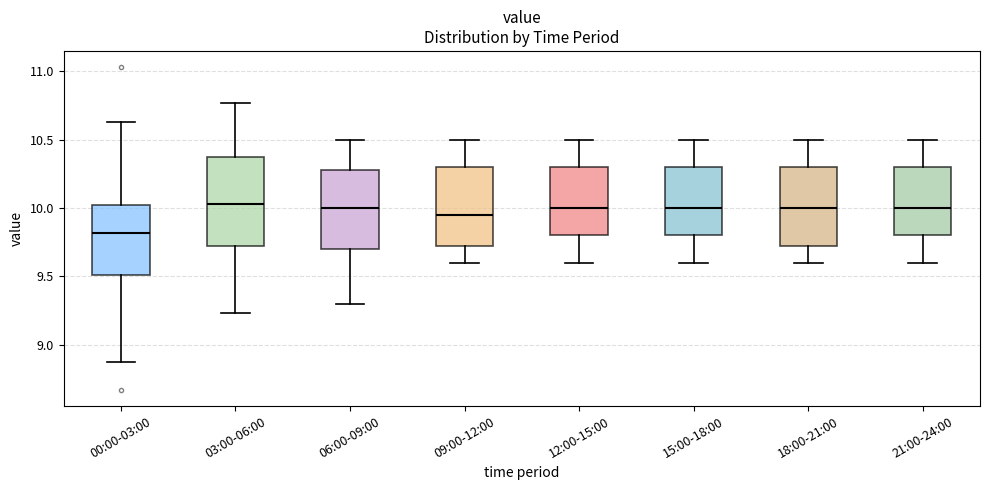

Reading left to right, read every box against the y-axis: the position of its median line, the range the box covers, and the ends of its whiskers. The values are not printed on the chart, so give them approximately, as read against the axis.

00:00-03:00: median 9.80, box 9.50 to 10.00, whiskers 8.85 to 10.65
03:00-06:00: median 10.05, box 9.75 to 10.40, whiskers 9.25 to 10.75
06:00-09:00: median 10.00, box 9.70 to 10.30, whiskers 9.30 to 10.50
09:00-12:00: median 9.95, box 9.75 to 10.30, whiskers 9.60 to 10.50
12:00-15:00: median 10.00, box 9.80 to 10.30, whiskers 9.60 to 10.50
15:00-18:00: median 10.00, box 9.80 to 10.30, whiskers 9.60 to 10.50
18:00-21:00: median 10.00, box 9.75 to 10.30, whiskers 9.60 to 10.50
21:00-24:00: median 10.00, box 9.80 to 10.30, whiskers 9.60 to 10.50